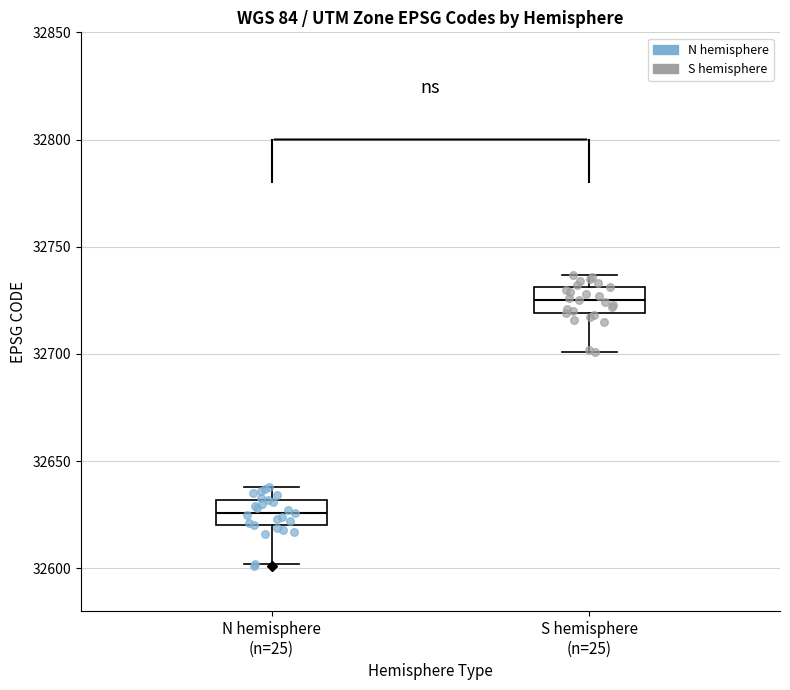

Where is the lower edge of the box for S hemisphere (n=25) on the y-axis? The values are not printed on the chart, so give them approximately, as read against the axis.

32720